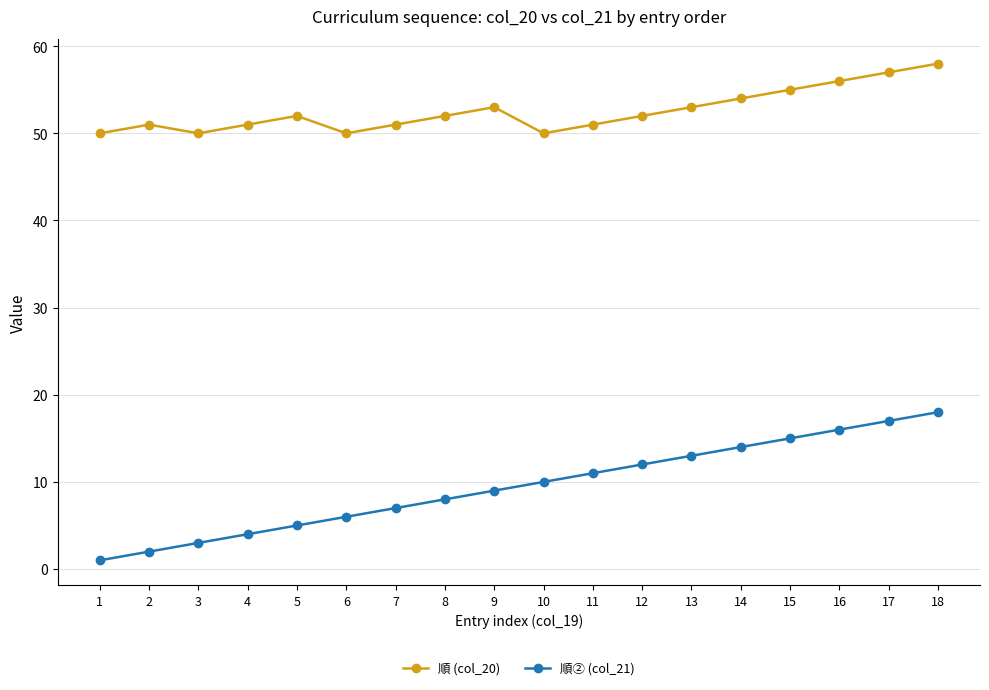

List the series in order of their overall mean, highest first.

順 (col_20), 順② (col_21)